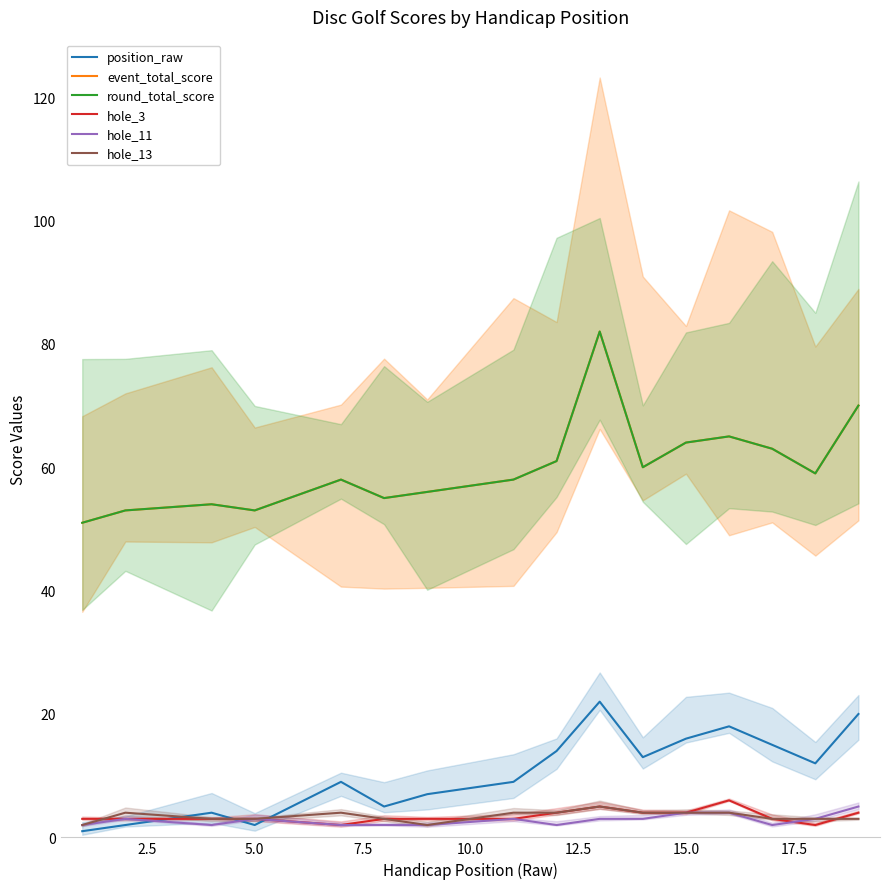

True or false: hole_3 and round_total_score cross at least once.

False